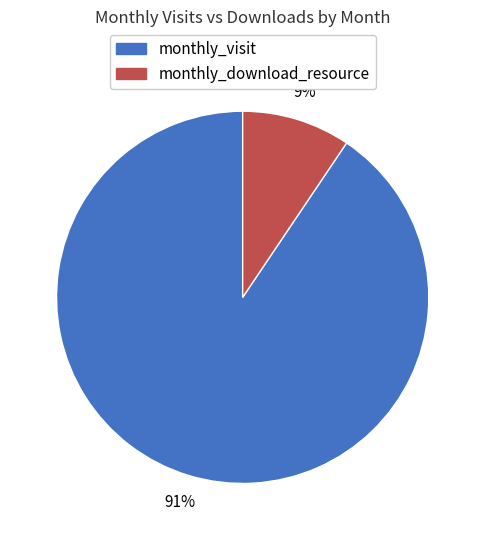

How many segments does this pie chart have?

2